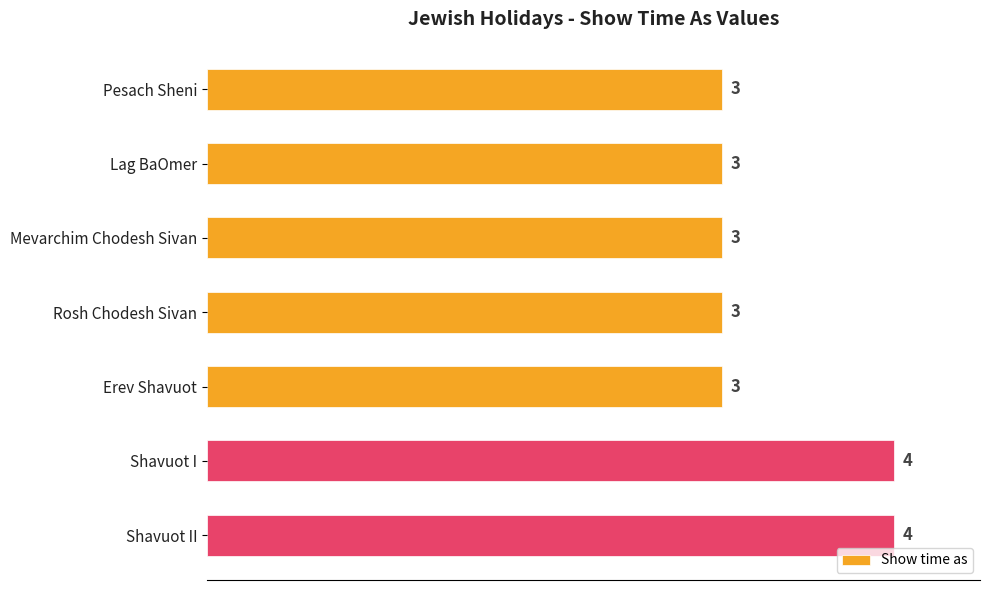

What is the label of the 7th bar from the top?

Shavuot II